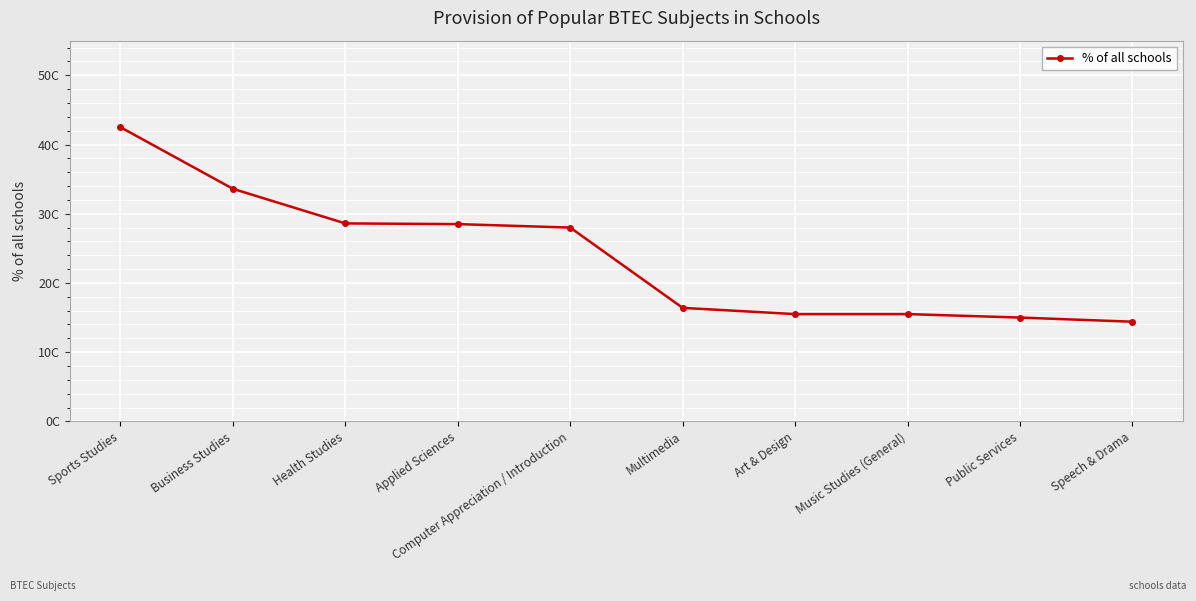

Rank the categories by value from lowest to highest.

Speech & Drama, Public Services, Art & Design, Music Studies (General), Multimedia, Computer Appreciation / Introduction, Applied Sciences, Health Studies, Business Studies, Sports Studies